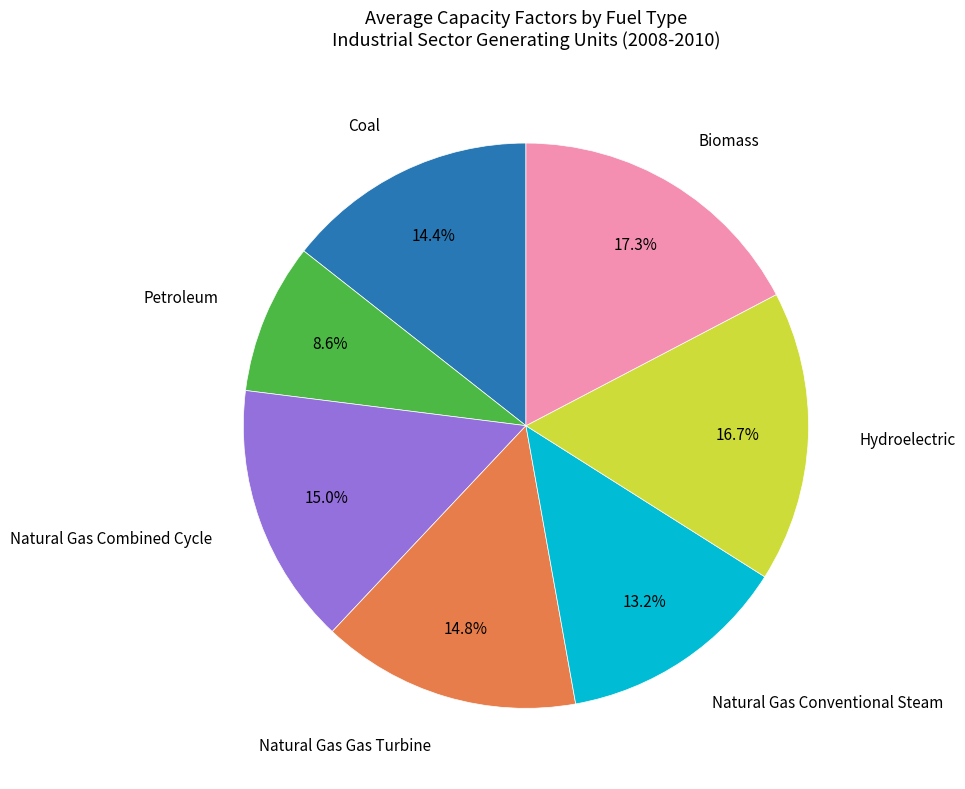

Is there any slice that represents more than half of the pie?

No